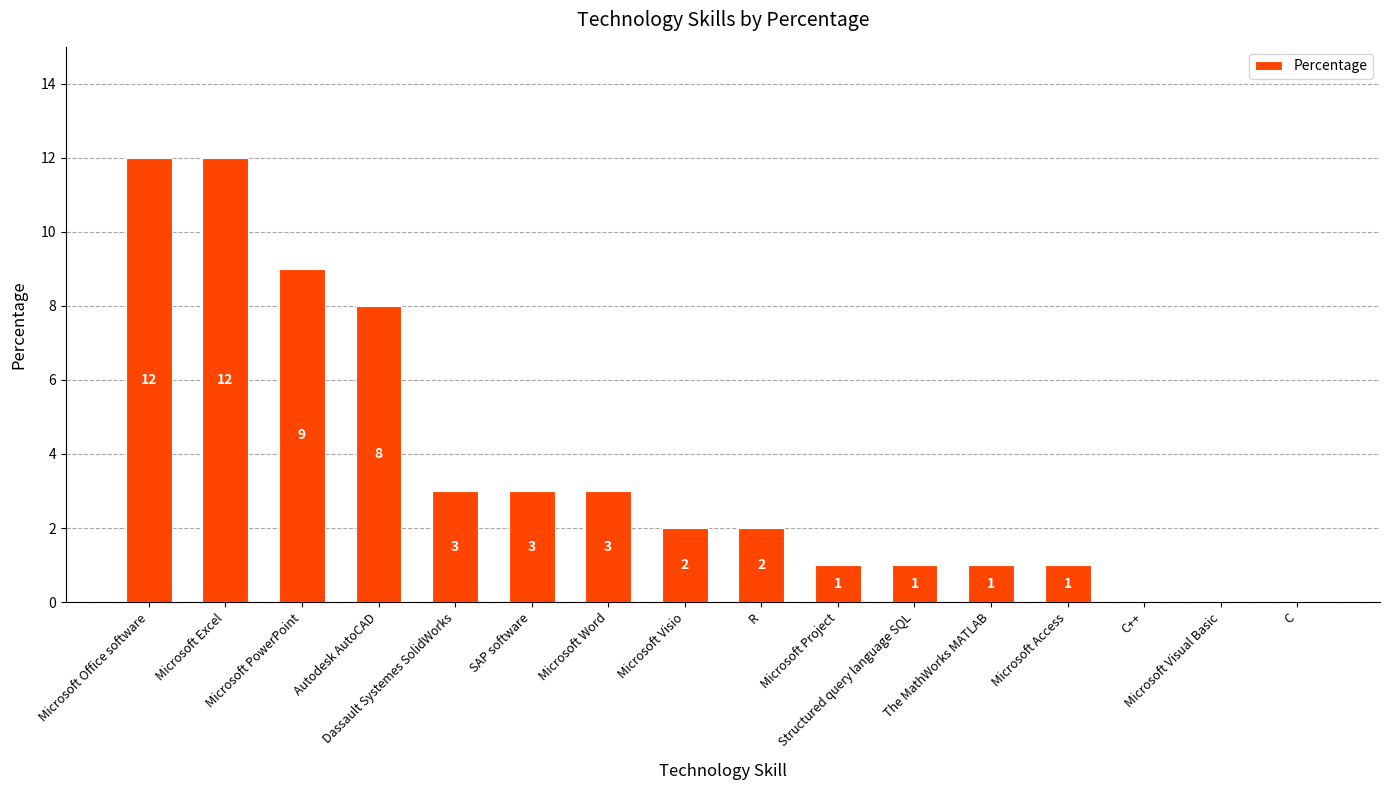

Reading left to right, extract all data points from this chart.

Microsoft Office software=12	Microsoft Excel=12	Microsoft PowerPoint=9	Autodesk AutoCAD=8	Dassault Systemes SolidWorks=3	SAP software=3	Microsoft Word=3	Microsoft Visio=2	R=2	Microsoft Project=1	Structured query language SQL=1	The MathWorks MATLAB=1	Microsoft Access=1	C++=0	Microsoft Visual Basic=0	C=0